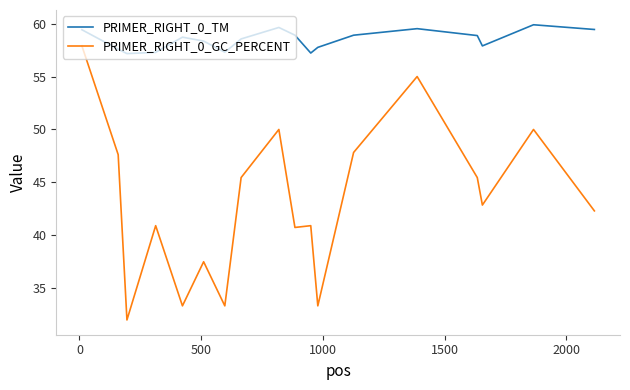

Rank the series by their maximum value, from lowest to highest.

PRIMER_RIGHT_0_GC_PERCENT, PRIMER_RIGHT_0_TM